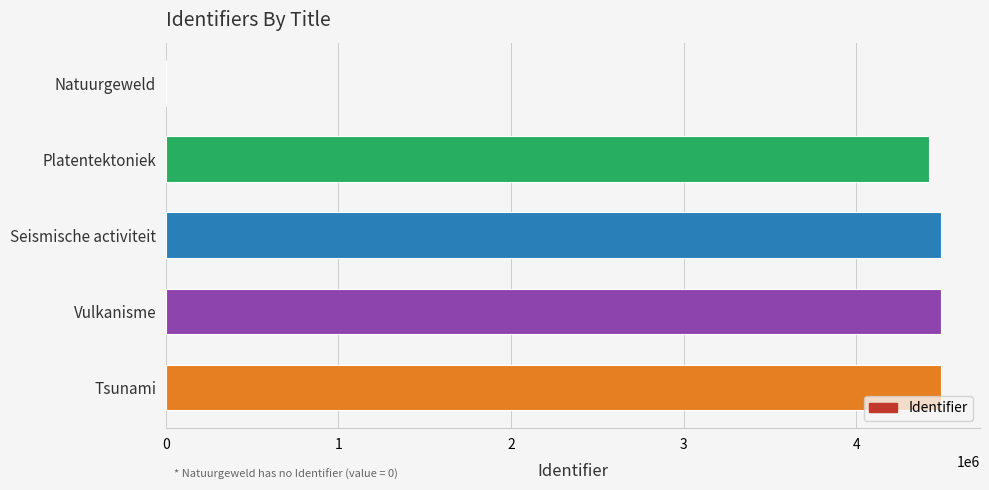

At which label is the value closest to 2245878?

Platentektoniek